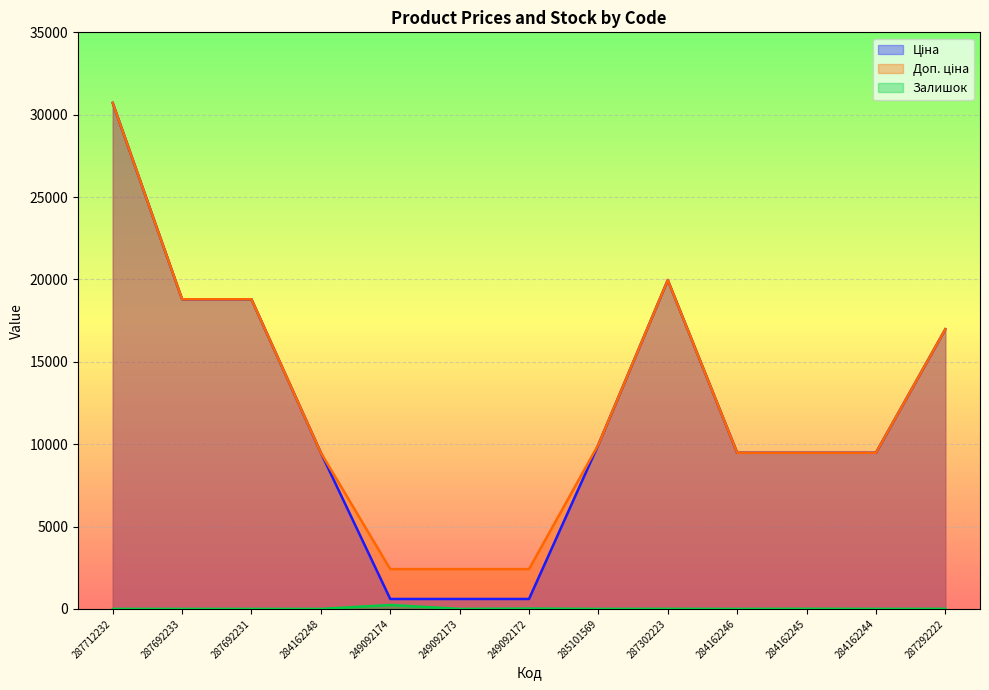

True or false: Доп. ціна and Ціна cross at least once.

False